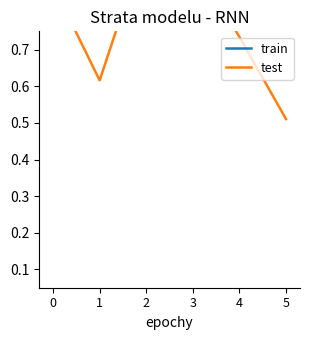

Where do test and train first cross each other?

1 and 2